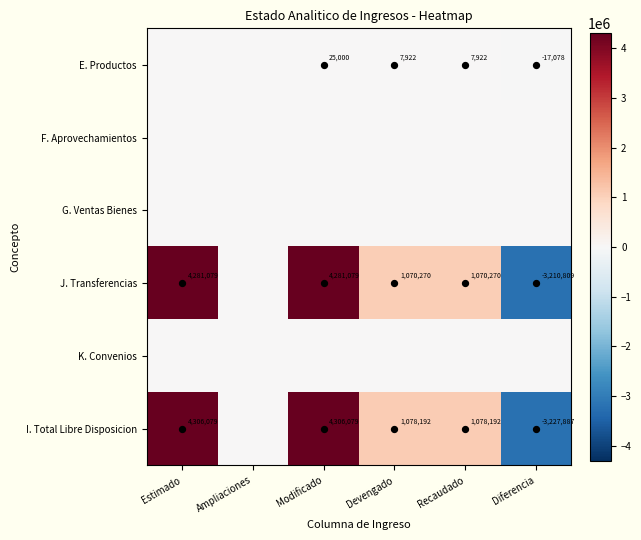

What is the total value across all series at Modificado?

8612158.3